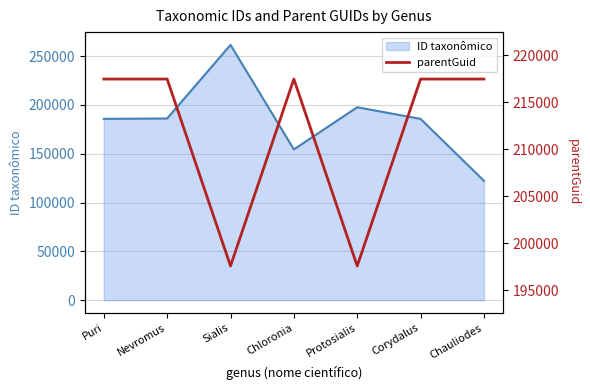

The value of ID taxonômico at Protosialis is 197574. True or false?

True